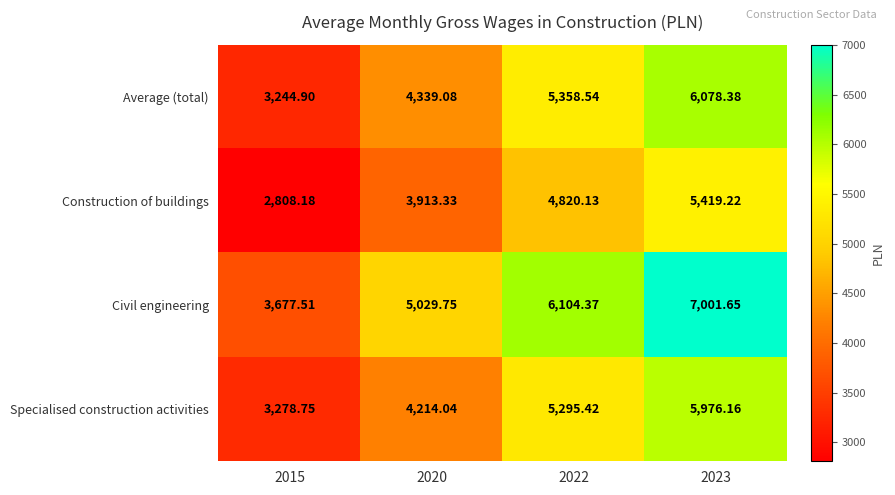

Which series changed the most between 2015 and 2023?

Civil engineering